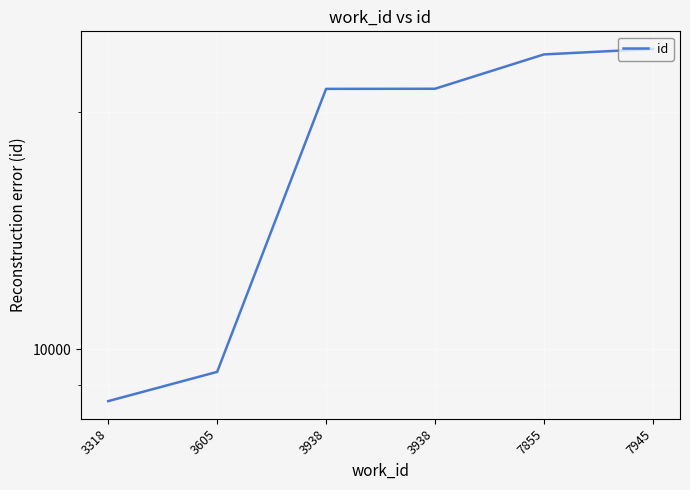

Count the number of values greater than 21435.

2